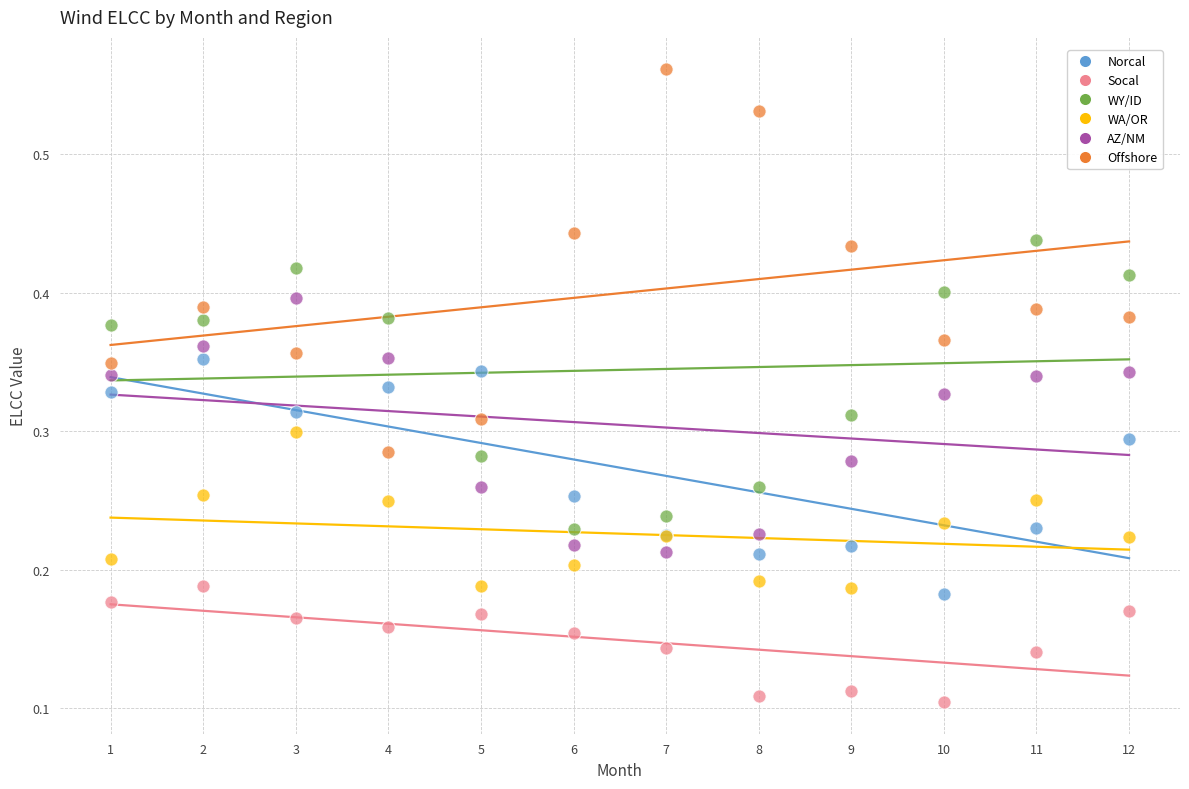

Which series has the largest Y range (max minus min)?

Offshore